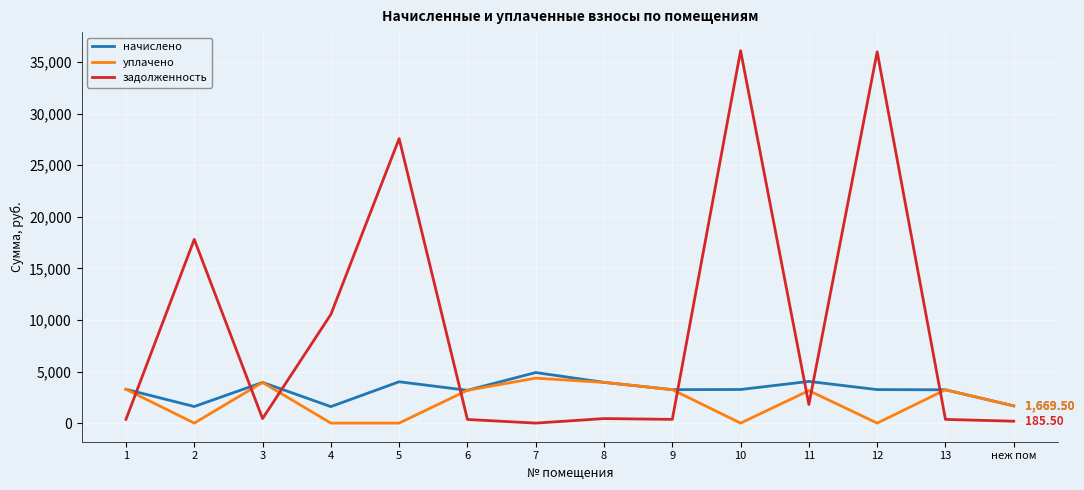

Does the chart have visible grid lines?

Yes